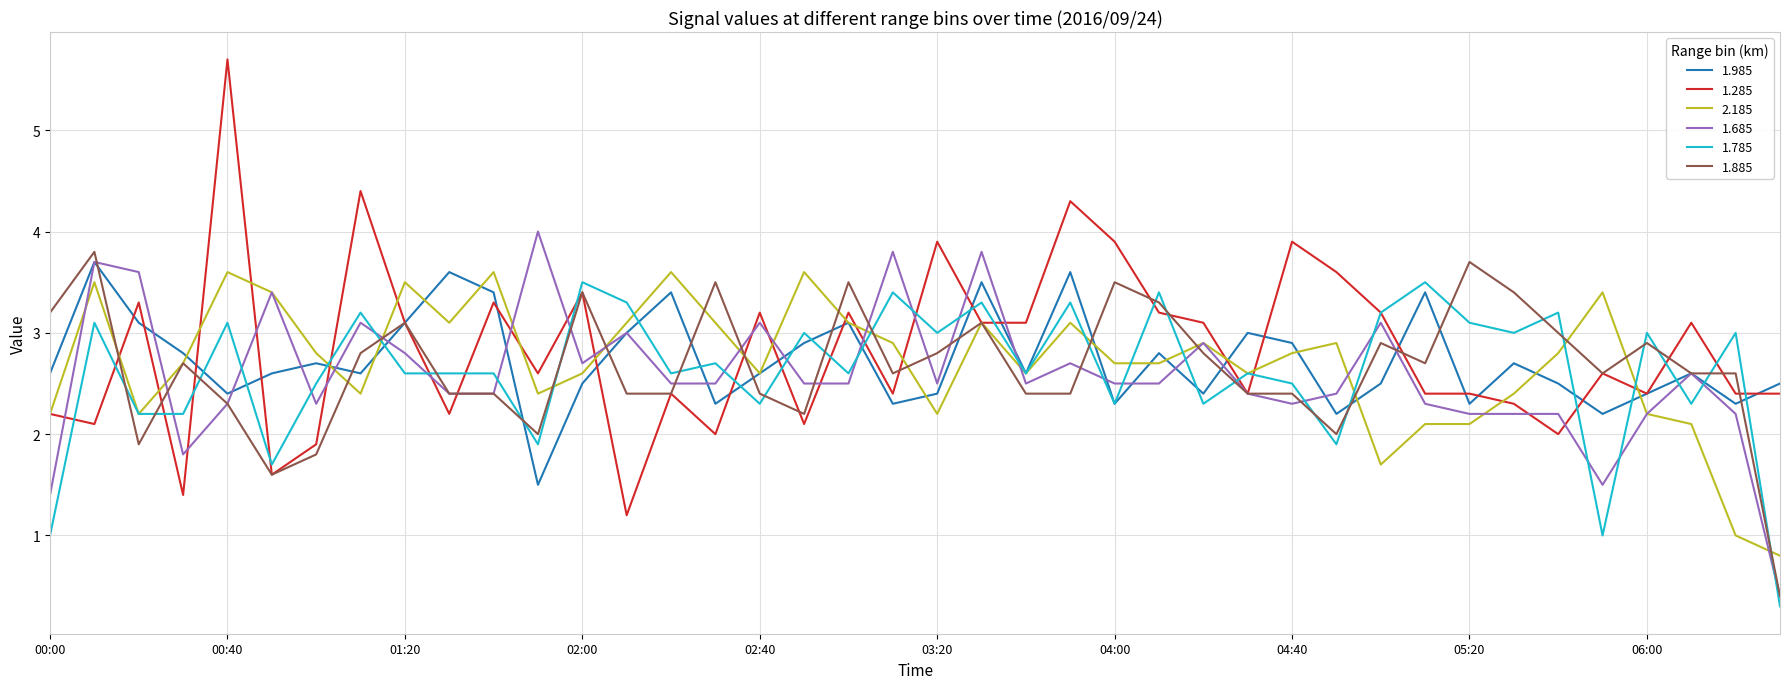

What is the minimum value shown in the chart?

0.3